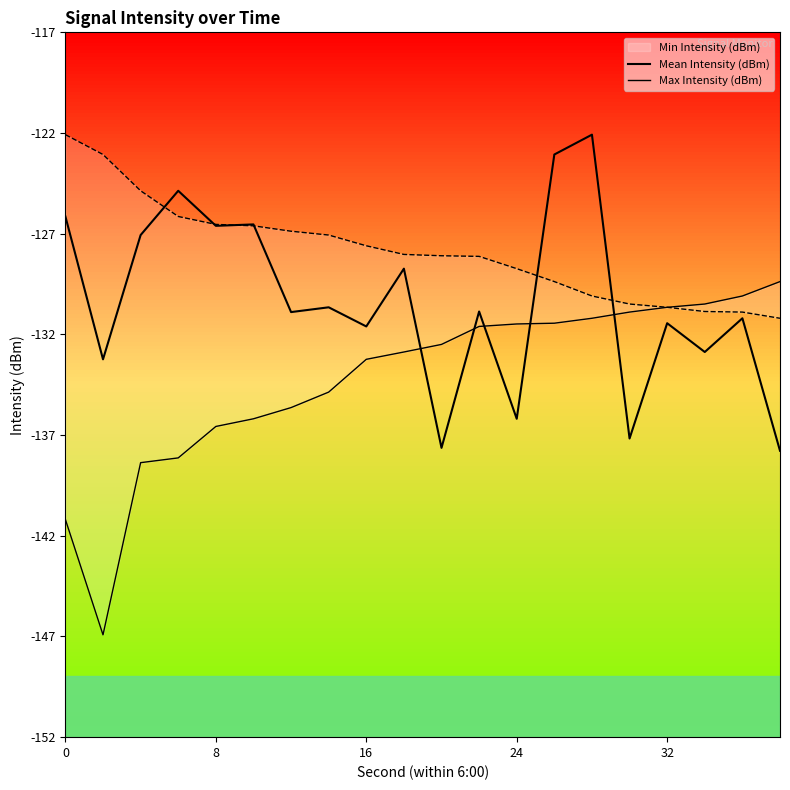

Does the chart display data point markers on the line(s)?

No